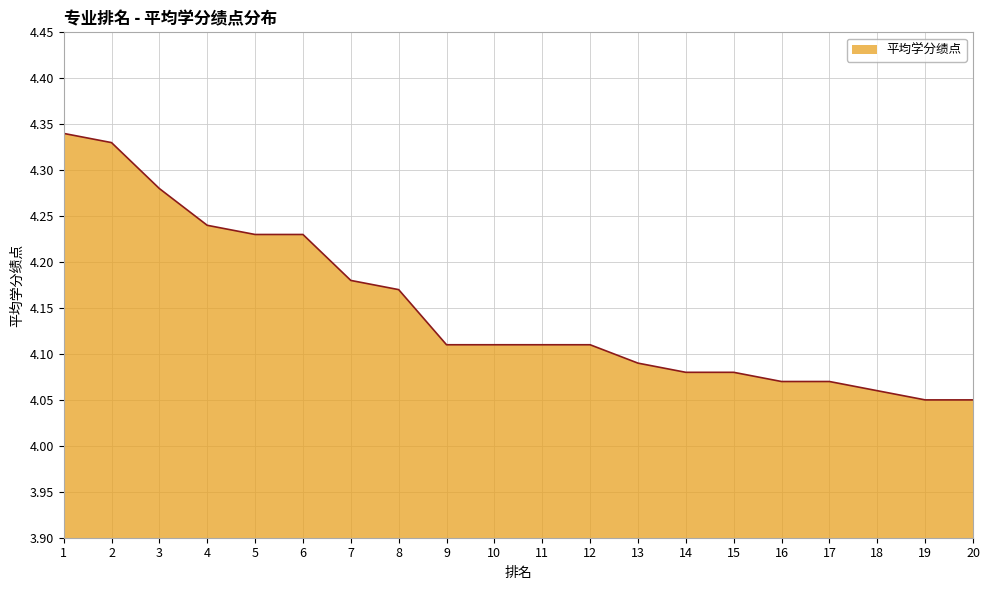

Is it true that the value at 5 is 2.6?

False